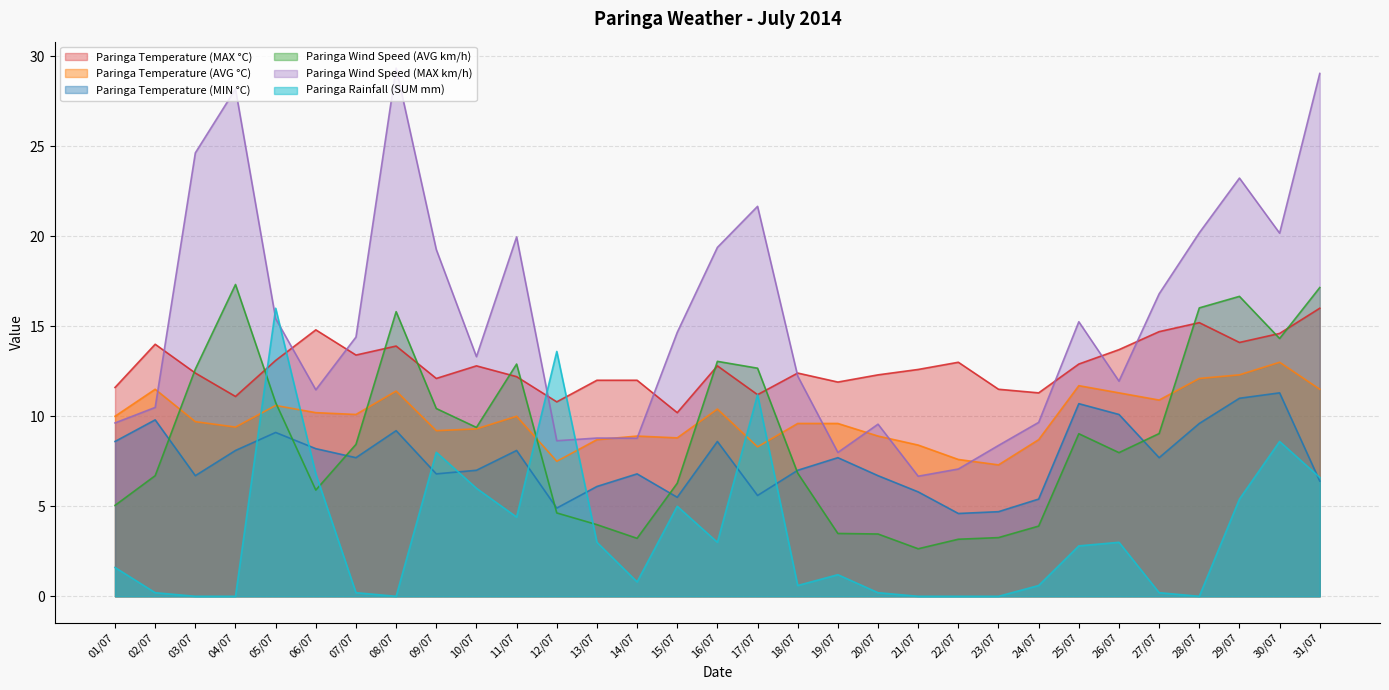

At which category is the sum across all series the highest?

31/07